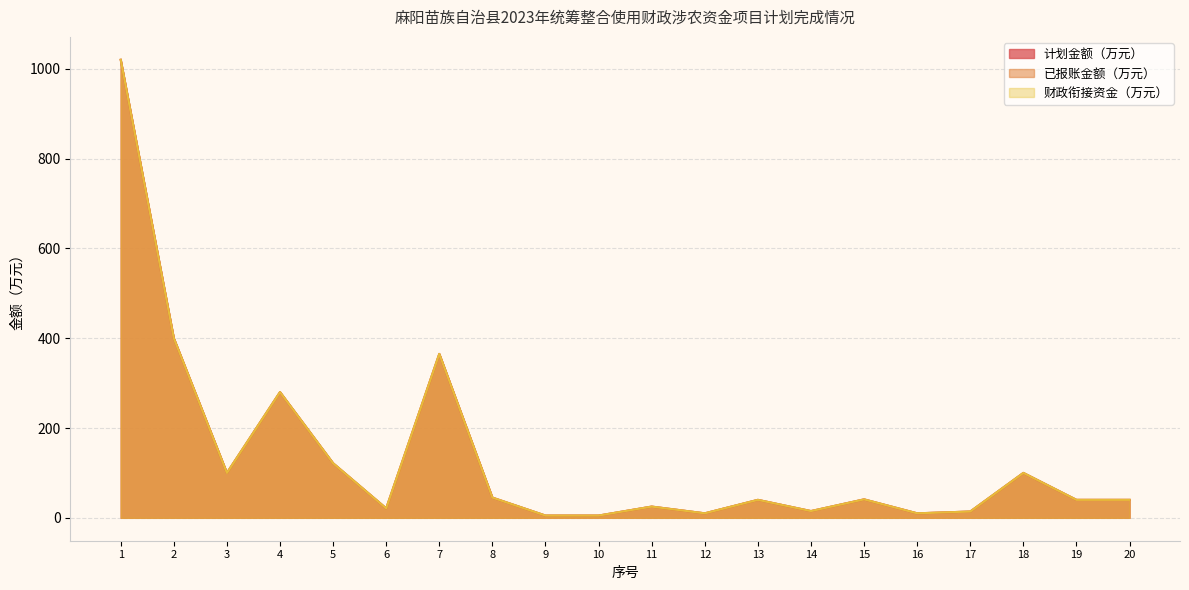

What is the average value of the 已报账金额（万元） series?

134.9